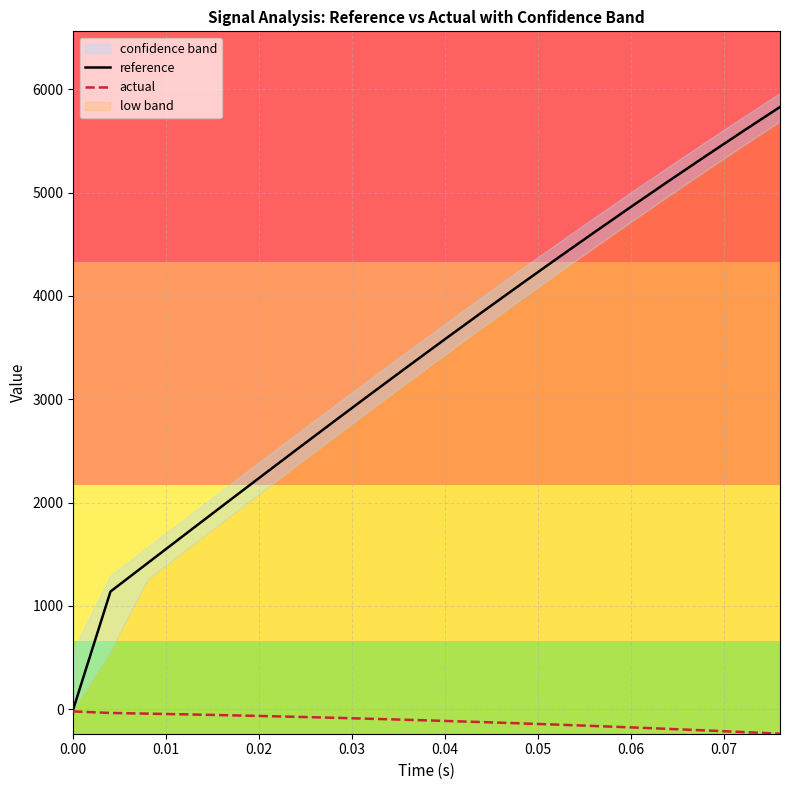

The value of reference at 0.04 is 6299.8. True or false?

False